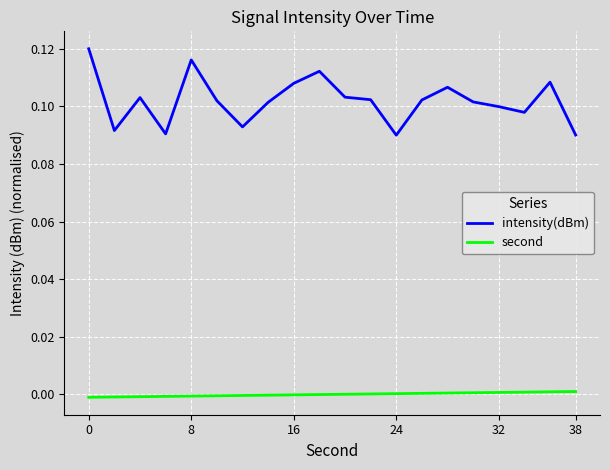

True or false: intensity(dBm) and second intersect in this chart.

False